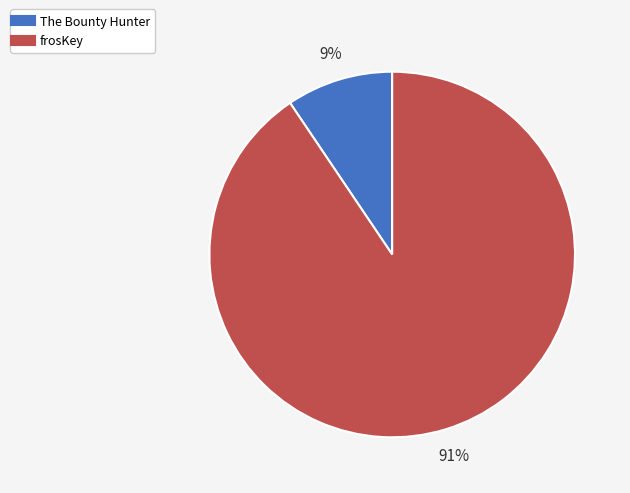

To the nearest percent, what is the average slice percentage?

50%